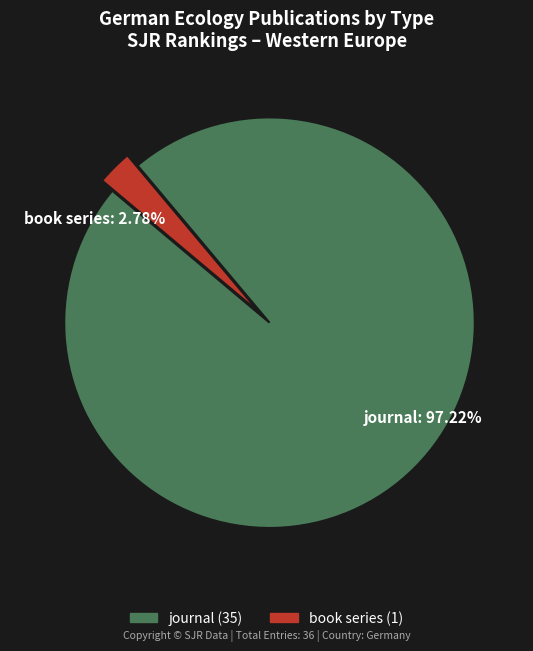

Combined, do journal and book series account for over 50%?

Yes